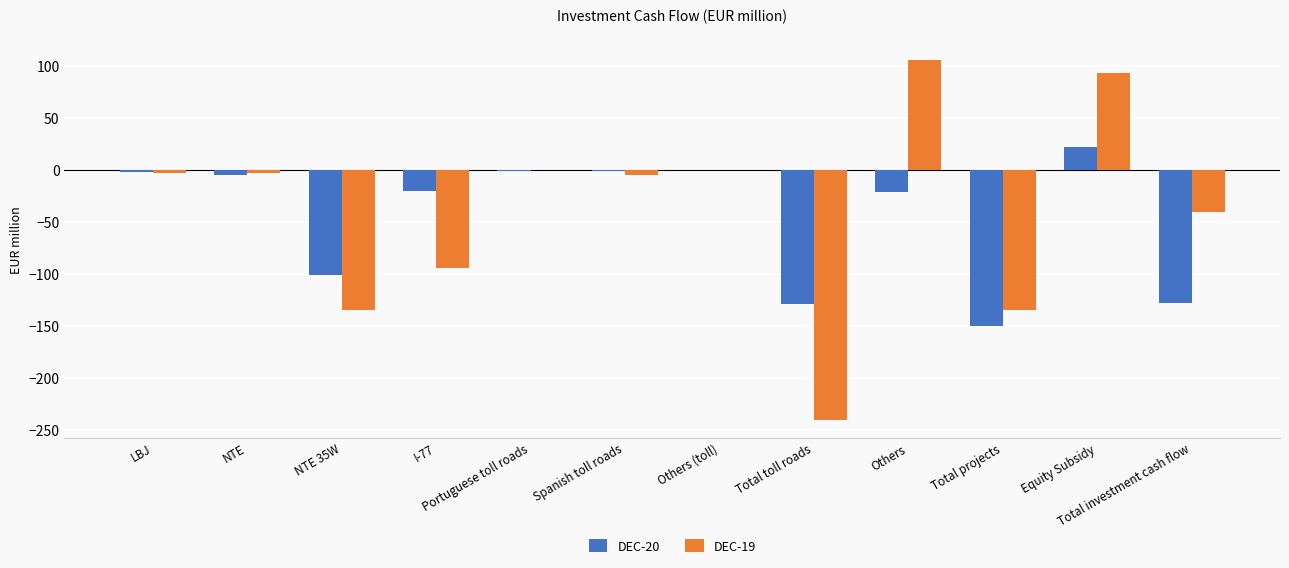

Is the value of DEC-20 at I-77 greater than the value of DEC-19 at Spanish toll roads?

No